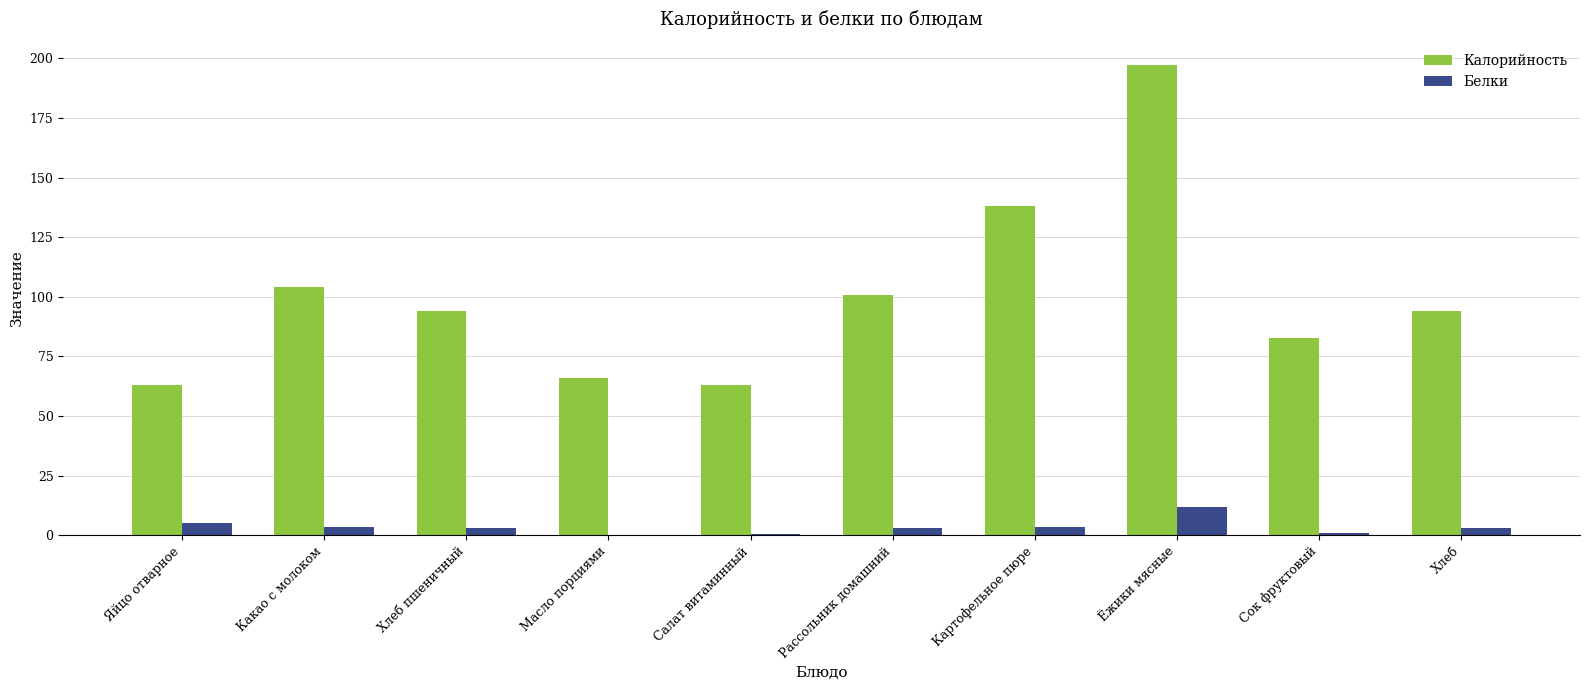

True or false: Калорийность has a value of 66.1 at Масло порциями.

True